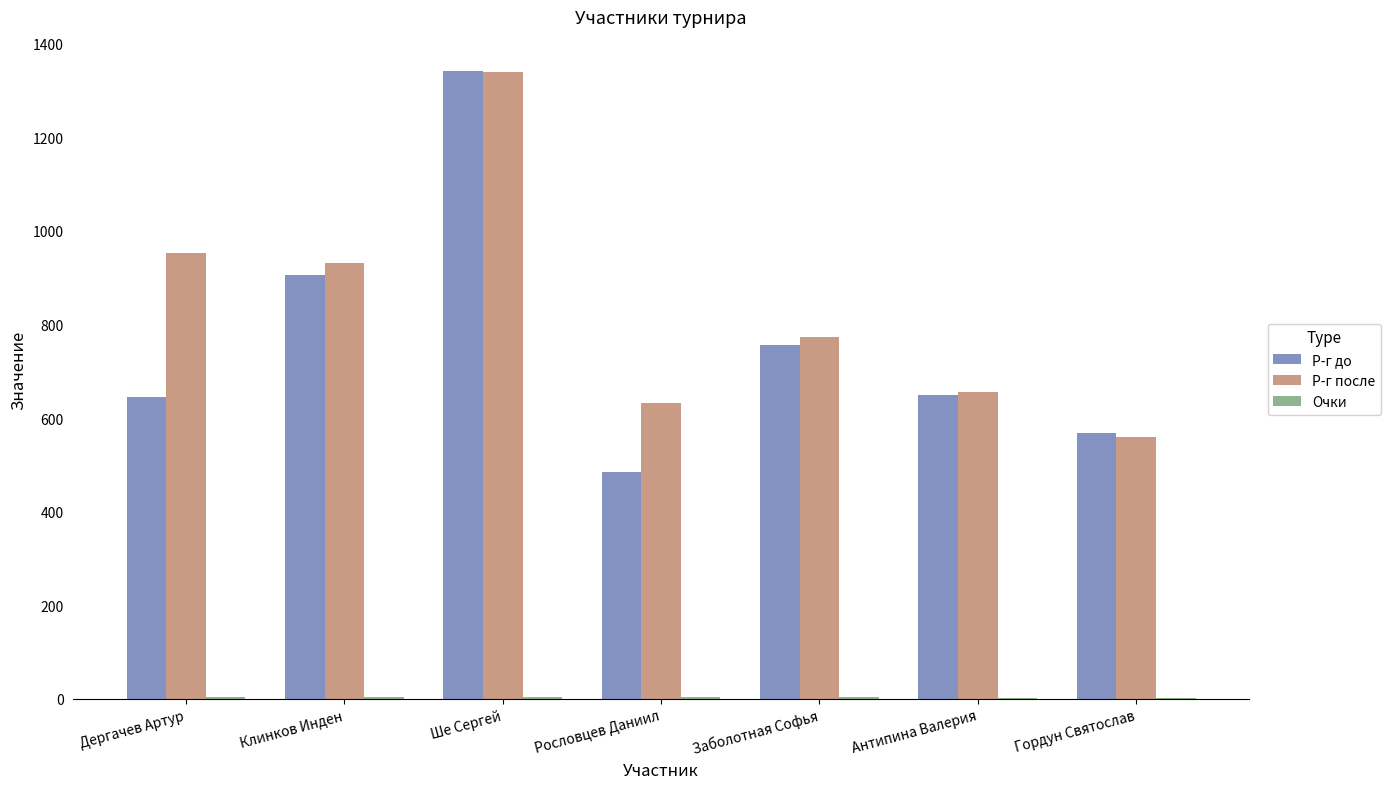

Which series has the largest total across all categories?

Р-г после